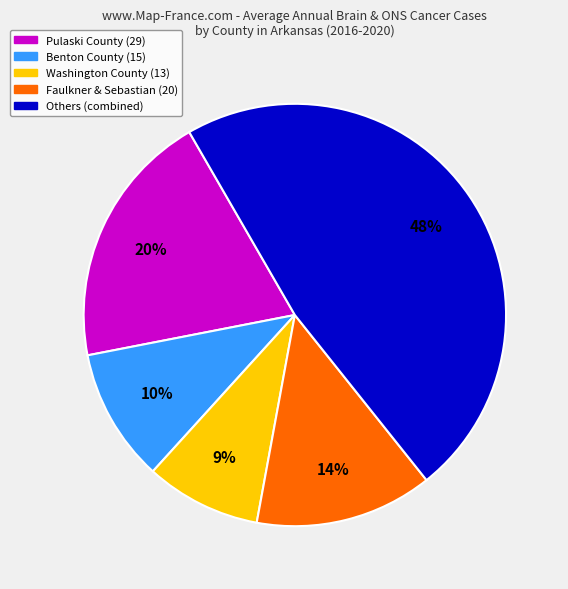

Rank the categories by value from lowest to highest.

Washington County (13), Benton County (15), Faulkner & Sebastian (20), Pulaski County (29), Others (combined)